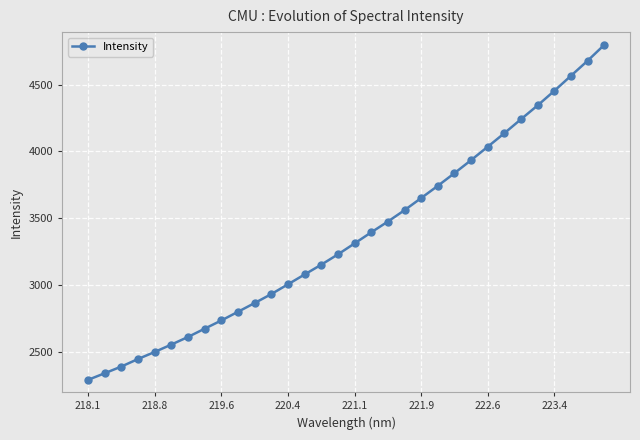

What is the greatest value displayed?

4795.8